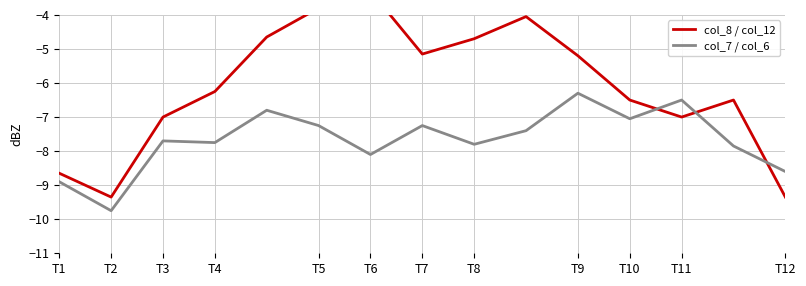

True or false: col_7 / col_6 has a value of -6.3 at T9.

True